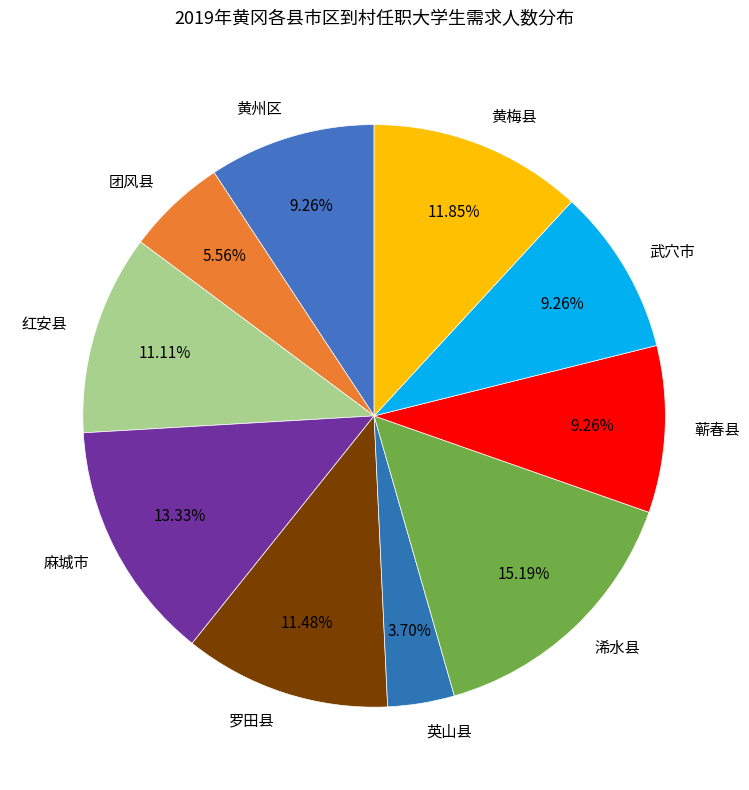

What is the smallest slice in the pie chart?

英山县